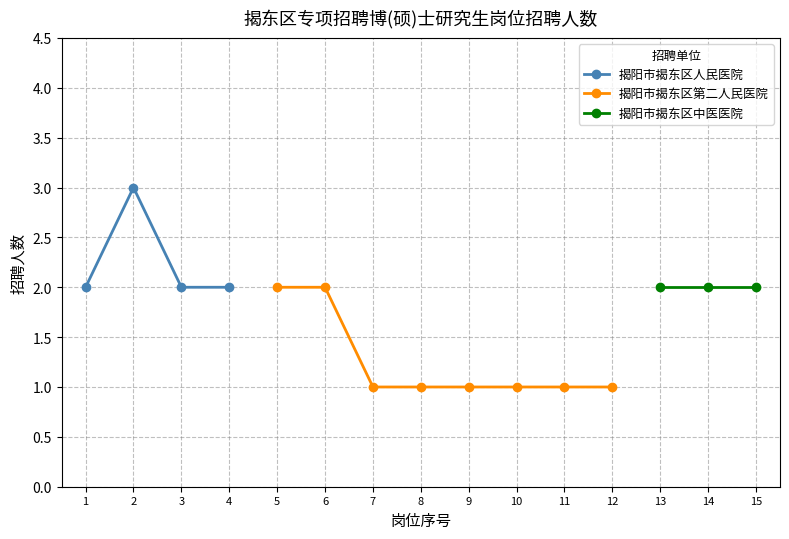

True or false: 揭阳市揭东区第二人民医院 and 揭阳市揭东区中医医院 cross at least once.

False